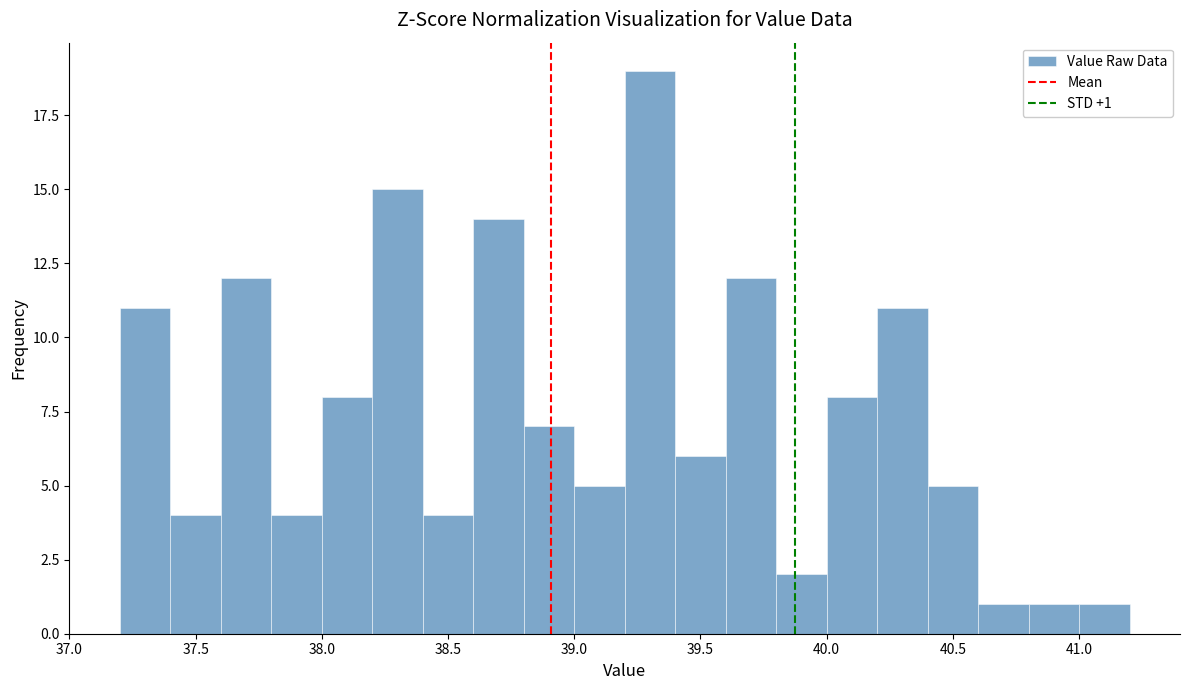

Over which range of the x-axis is the bar tallest?

39.2 to 39.4